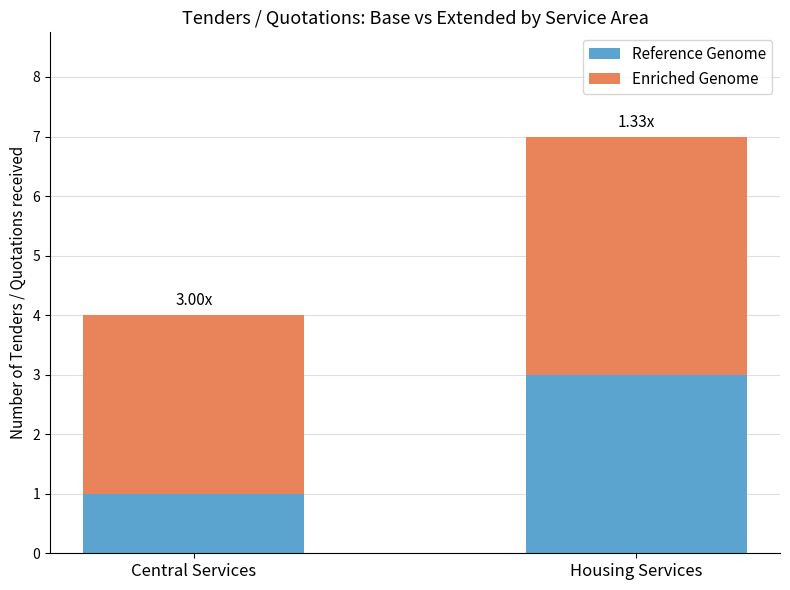

At which label does Reference Genome reach its minimum?

Central Services